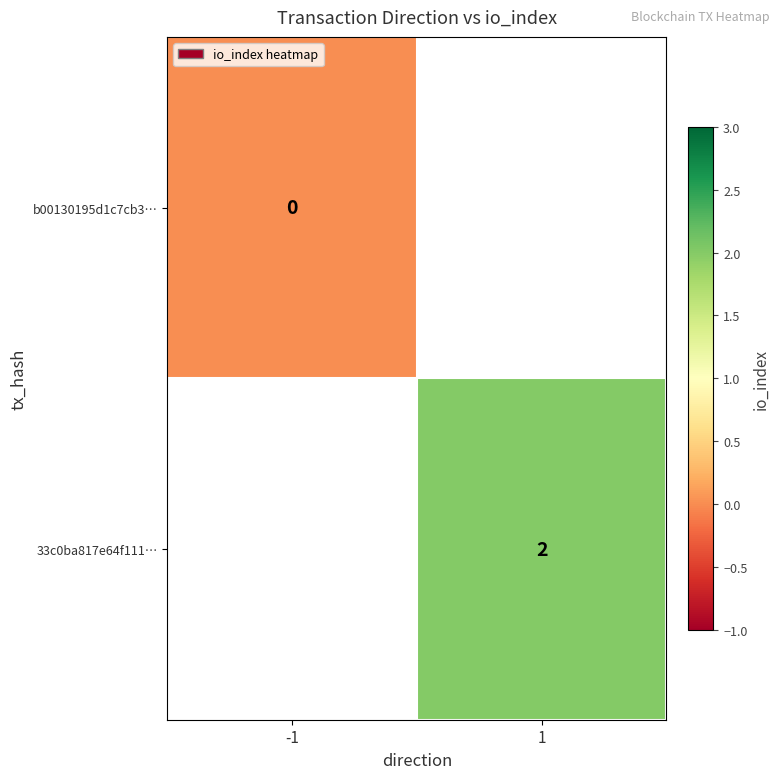

Is the value of b00130195d1c7cb3… at -1 greater than the value of 33c0ba817e64f111… at 1?

No